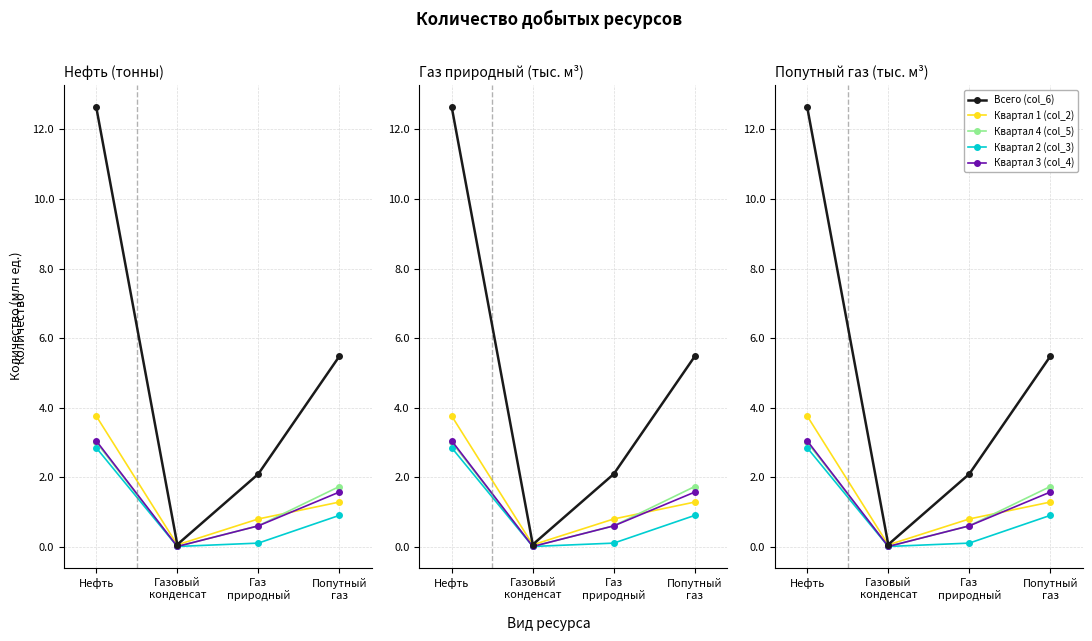

True or false: Квартал 1 (col_2) and Квартал 2 (col_3) cross at least once.

False